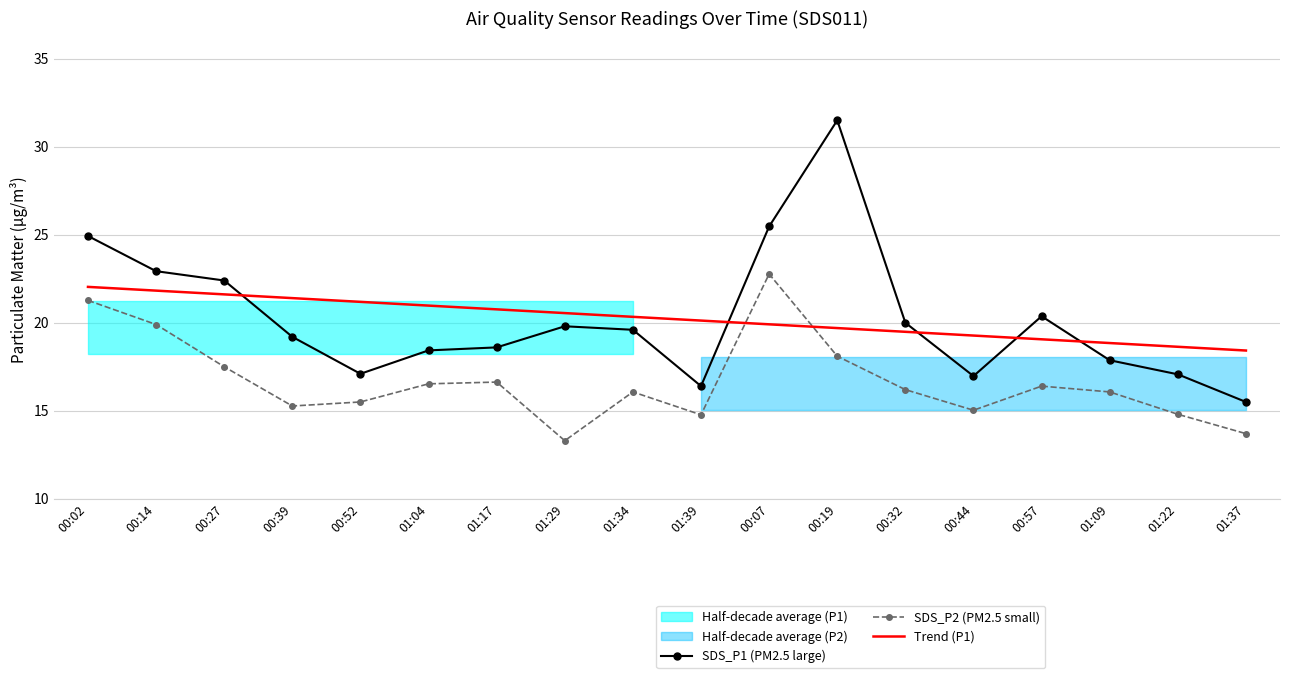

Reading right to left, transcribe all the data shown in this chart.

SDS_P1 (PM2.5 large): 01:37=15.5	01:22=17.1	01:09=17.9	00:57=20.4	00:44=17.0	00:32=20.0	00:19=31.5	00:07=25.5	01:39=16.4	01:34=19.6	01:29=19.8	01:17=18.6	01:04=18.4	00:52=17.1	00:39=19.2	00:27=22.4	00:14=22.9	00:02=24.9
SDS_P2 (PM2.5 small): 01:37=13.7	01:22=14.8	01:09=16.1	00:57=16.4	00:44=15.0	00:32=16.2	00:19=18.1	00:07=22.8	01:39=14.8	01:34=16.1	01:29=13.3	01:17=16.6	01:04=16.5	00:52=15.5	00:39=15.3	00:27=17.5	00:14=19.9	00:02=21.3
Trend (P1): 01:37=18.4	01:22=18.6	01:09=18.8	00:57=19.1	00:44=19.3	00:32=19.5	00:19=19.7	00:07=19.9	01:39=20.1	01:34=20.3	01:29=20.5	01:17=20.8	01:04=21.0	00:52=21.2	00:39=21.4	00:27=21.6	00:14=21.8	00:02=22.0